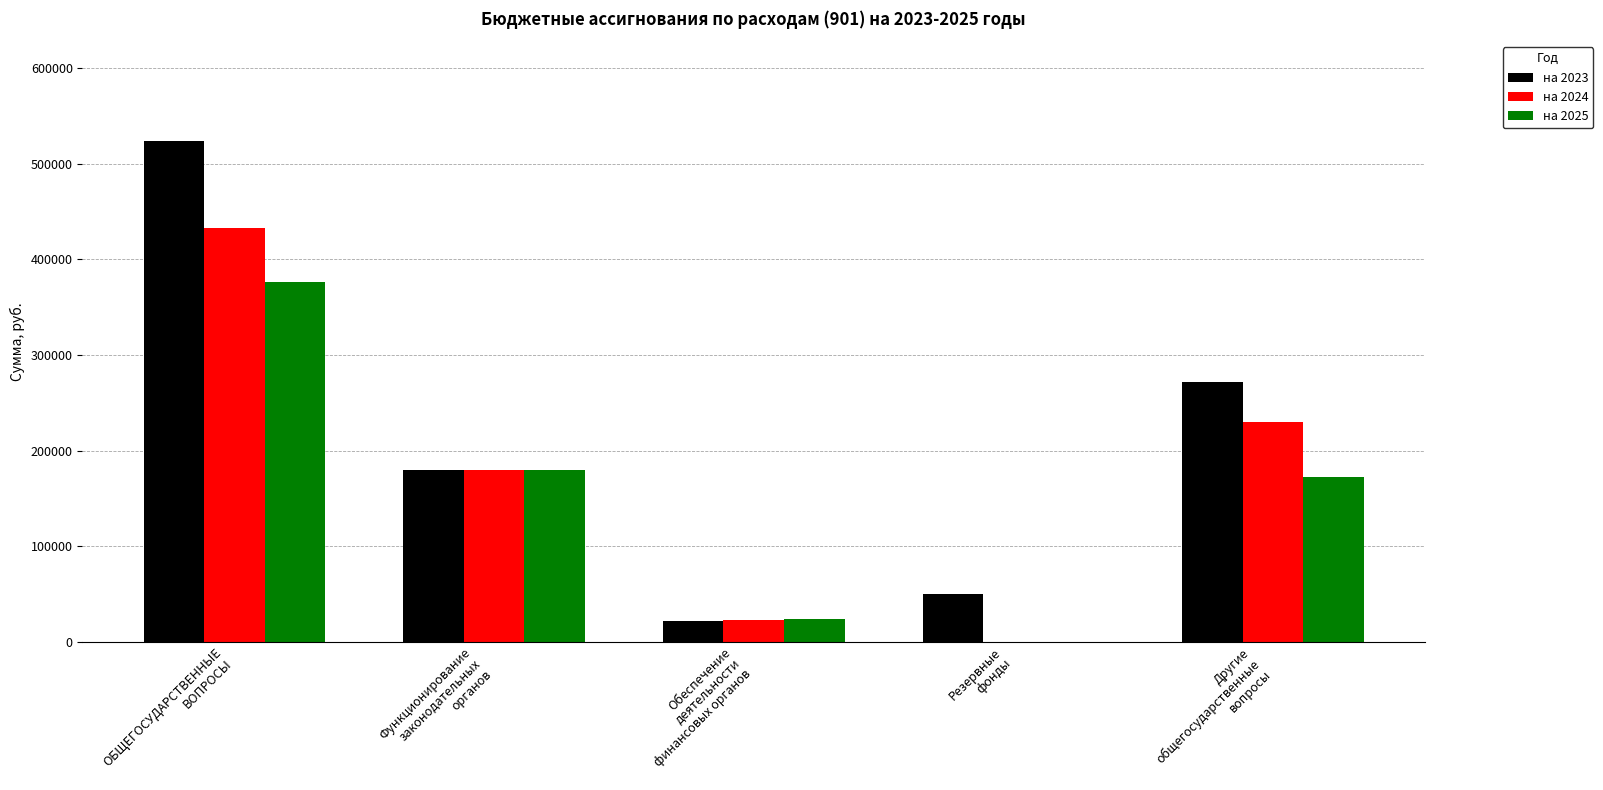

Between Резервные
фонды and Другие
общегосударственные
вопросы, which series saw the biggest shift?

на 2024